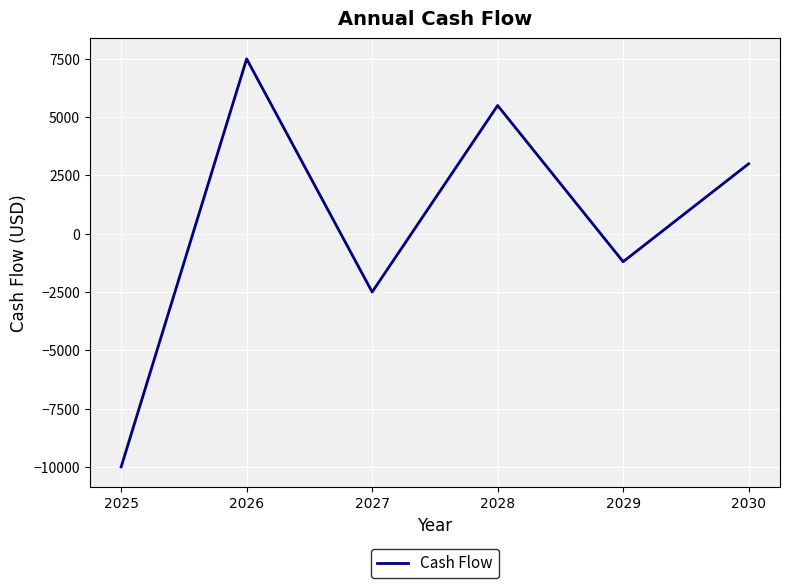

The value at 2027 is -3615. True or false?

False